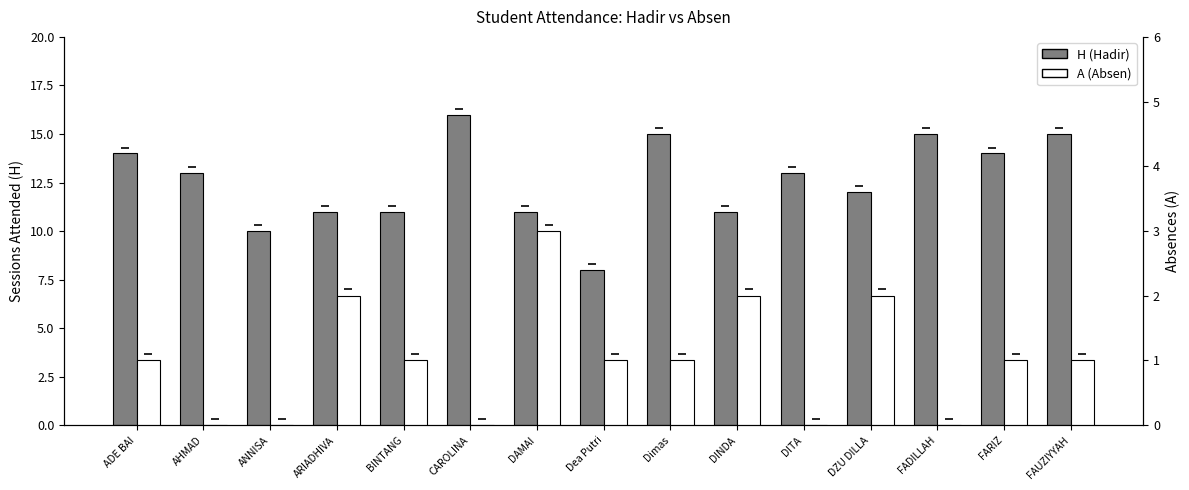

What is the label of the 5th bar from the right?

DITA